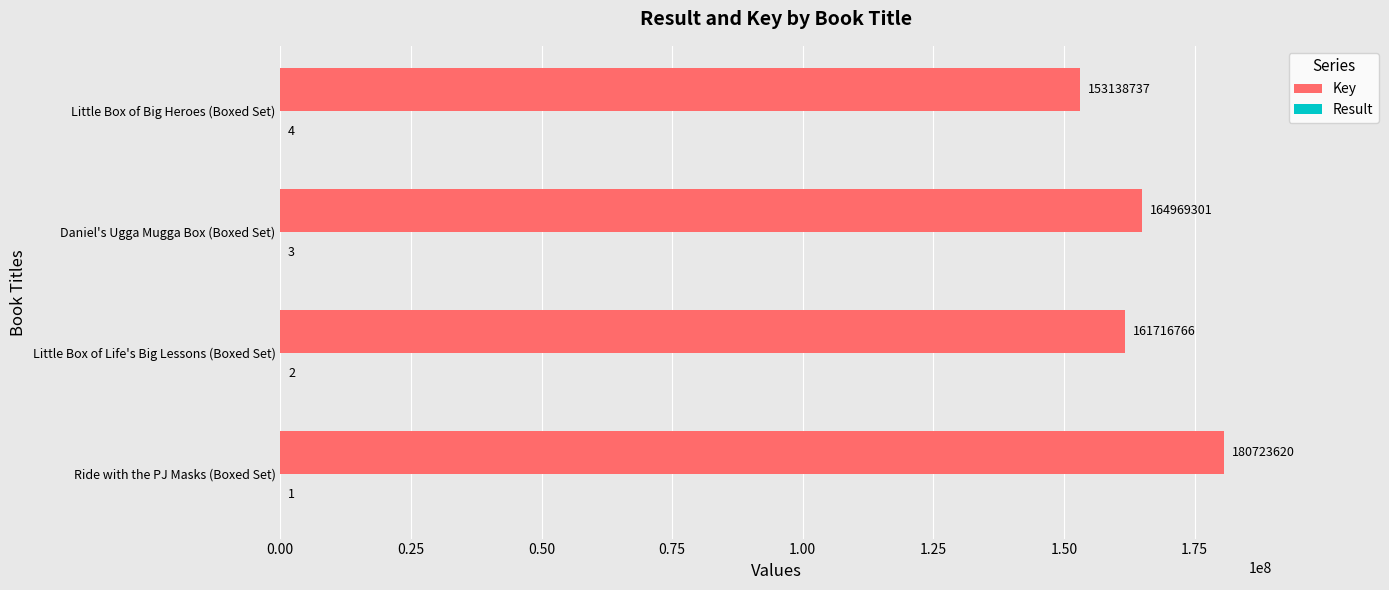

Between Little Box of Life's Big Lessons (Boxed Set) and Daniel's Ugga Mugga Box (Boxed Set), which series saw the biggest shift?

Key